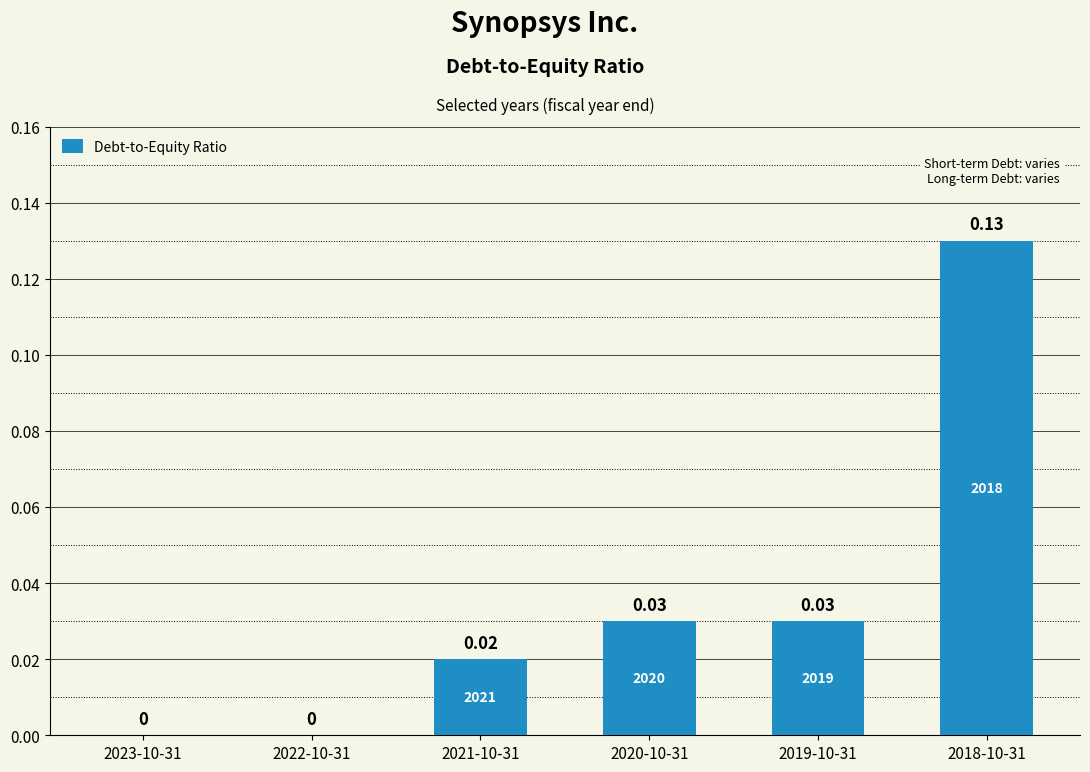

Which has a higher value, 2019-10-31 or 2022-10-31?

2019-10-31